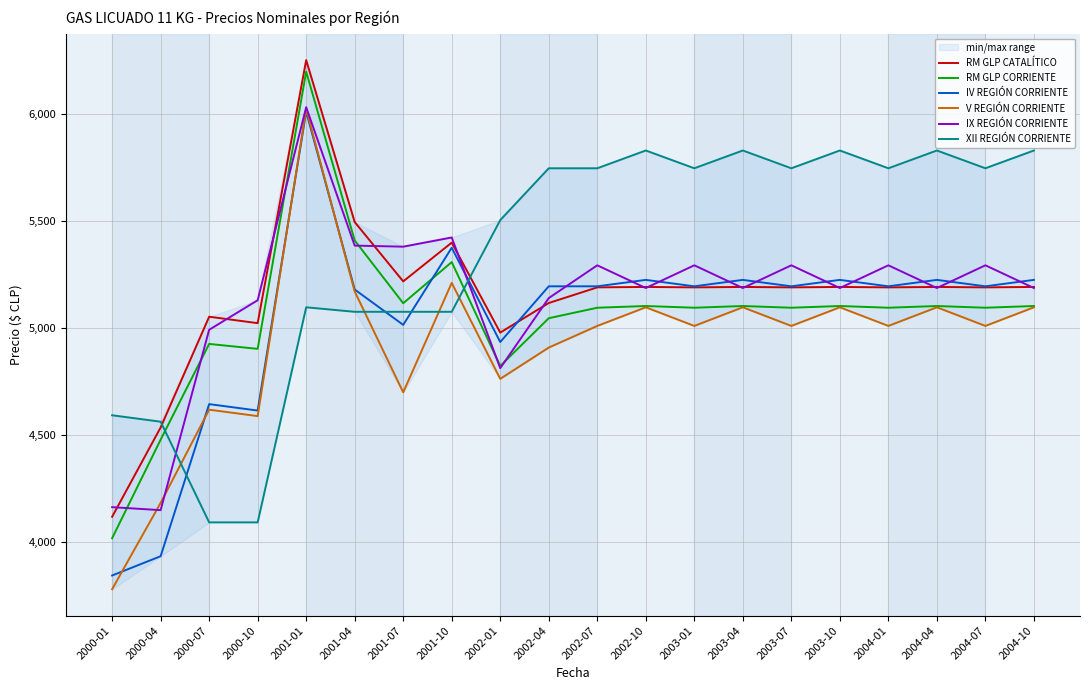

What position from the left is 2001-10?

8